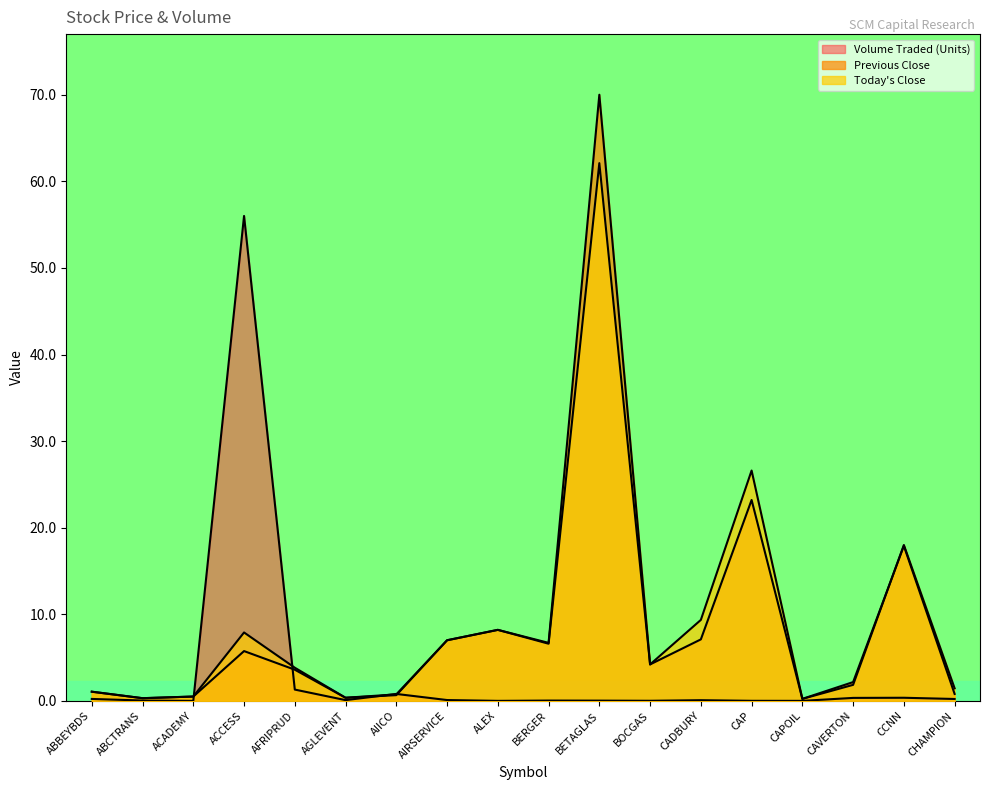

What is the label of the 2nd point from the right?

CCNN